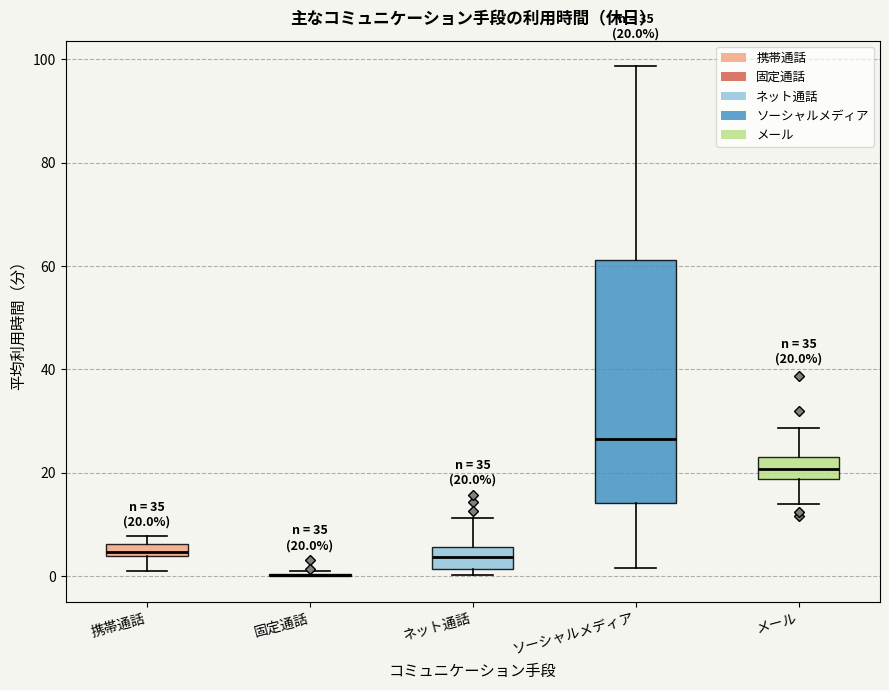

Comparing the boxes themselves (not the whiskers), which one is the tallest?

ソーシャルメディア